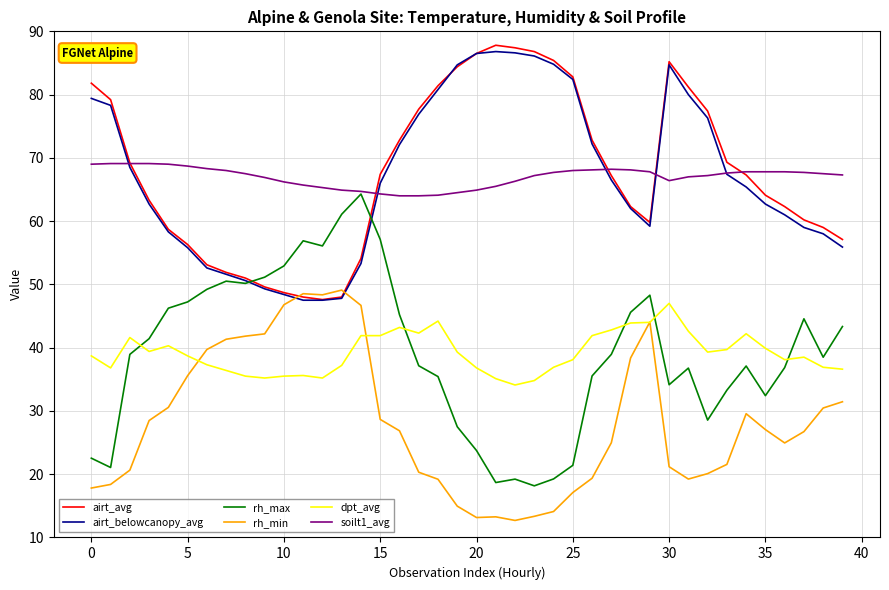

What is the maximum value for soilt1_avg?

69.1